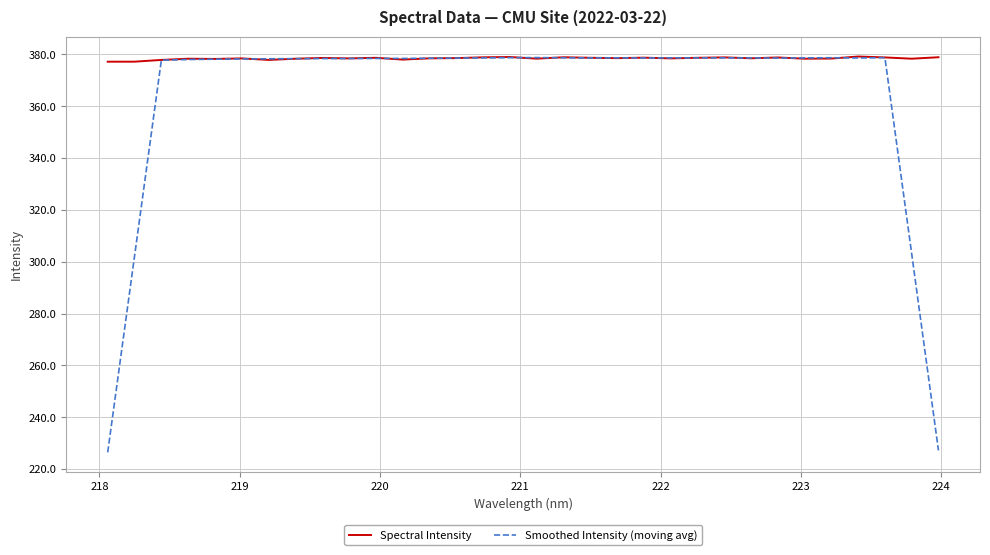

List the series in order of their overall mean, highest first.

Spectral Intensity, Smoothed Intensity (moving avg)